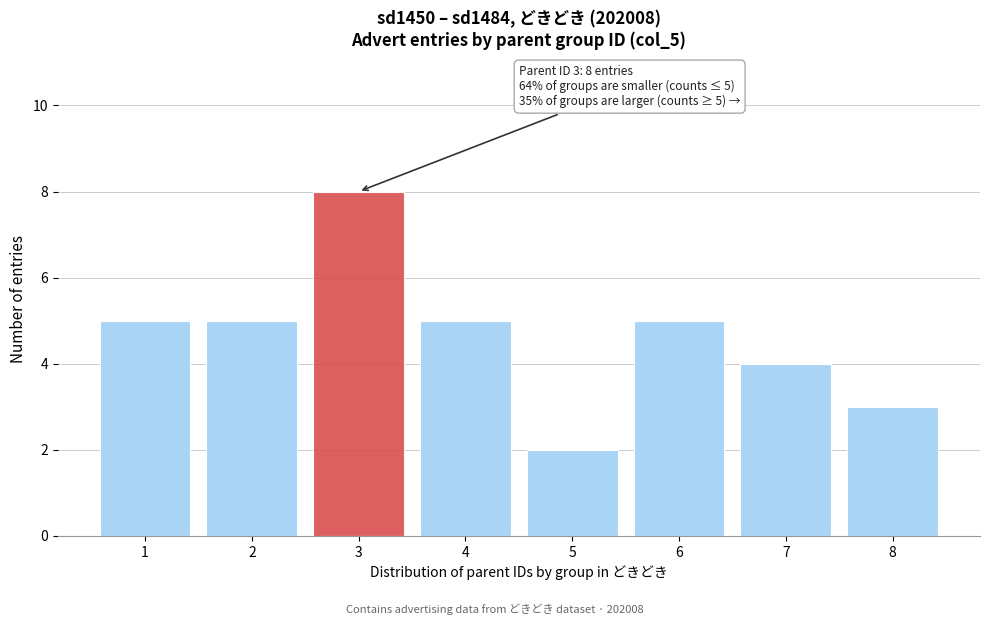

Reading left to right, what are all the values shown in this chart?

5	5	8	5	2	5	4	3